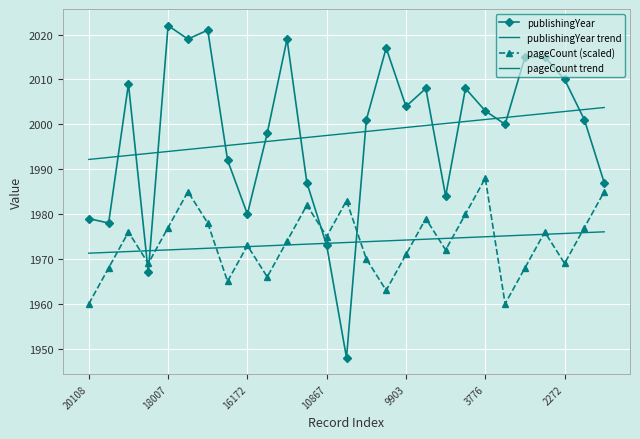

Which label corresponds to the smallest value in the chart?

13